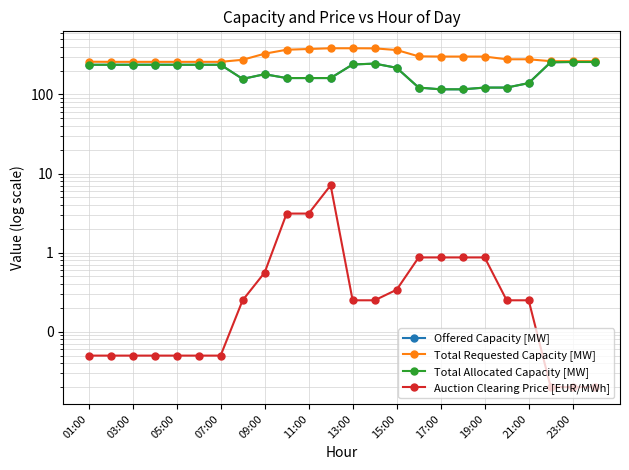

Where is the first local minimum for Offered Capacity [MW]?

15:00